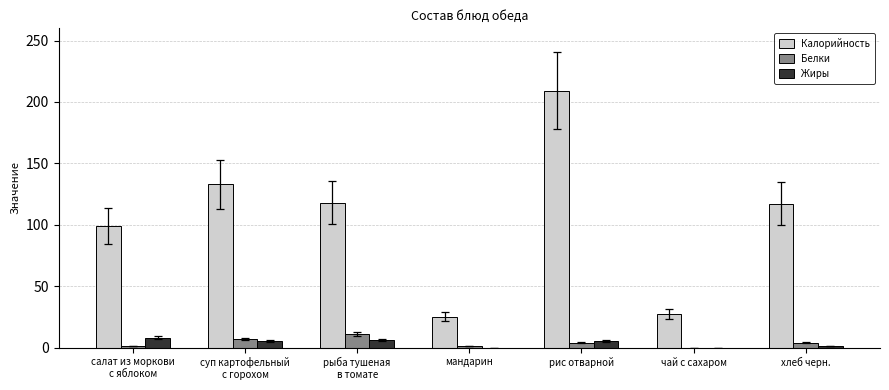

What is the spread (max minus min) of values at мандарин?

25